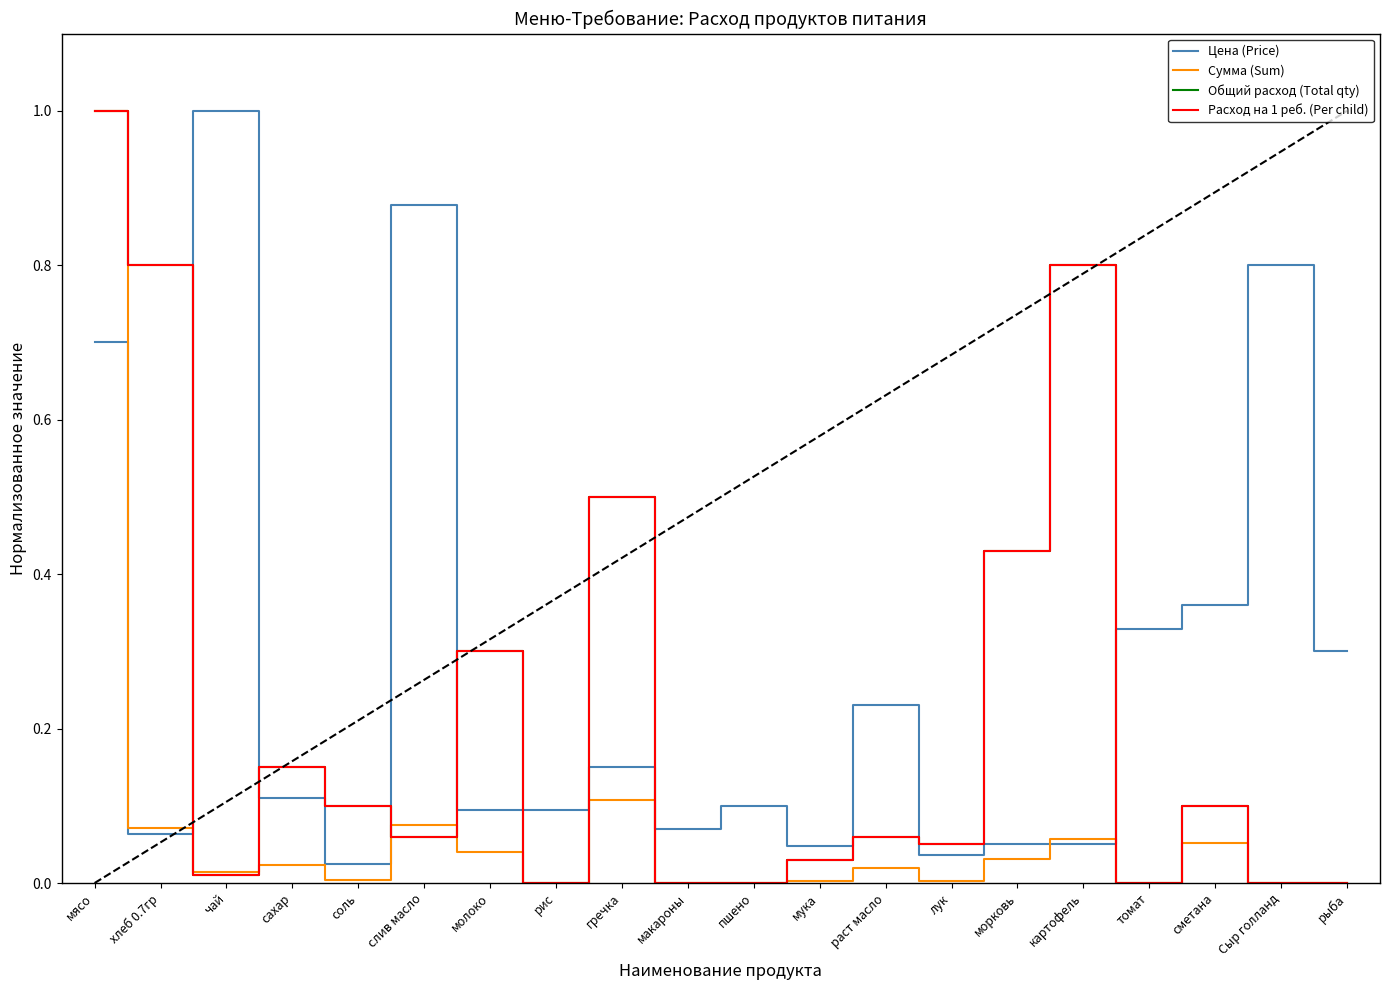

At which category does Сумма (Sum) reach its first local valley?

чай